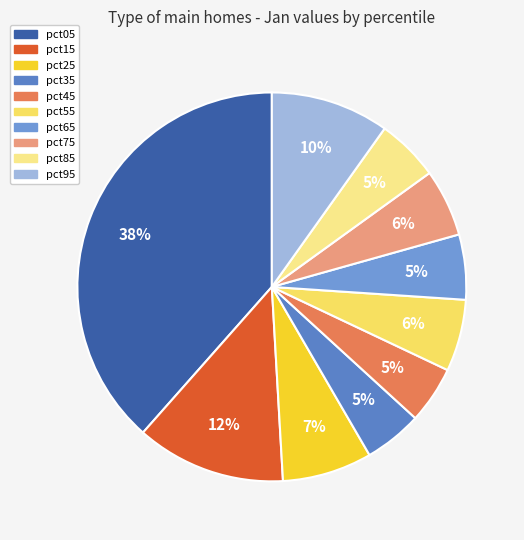

Is there any slice that represents more than half of the pie?

No